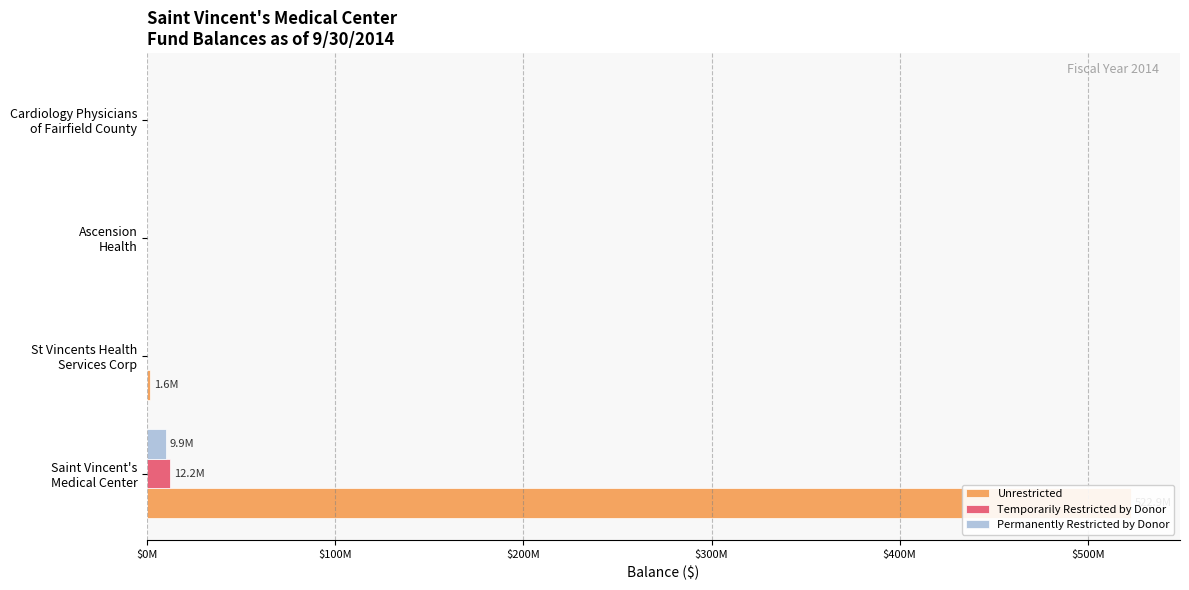

Does the chart contain stacked bars?

No